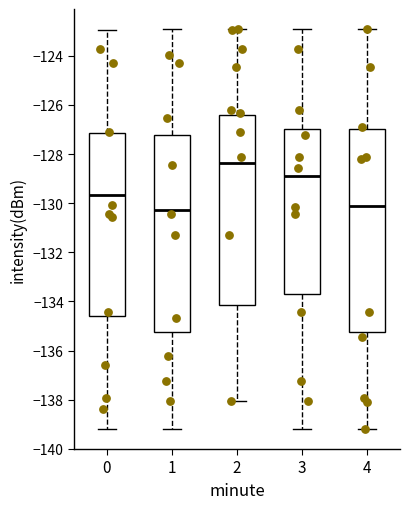

Which box is the tallest, from its lower edge to its upper edge?

4